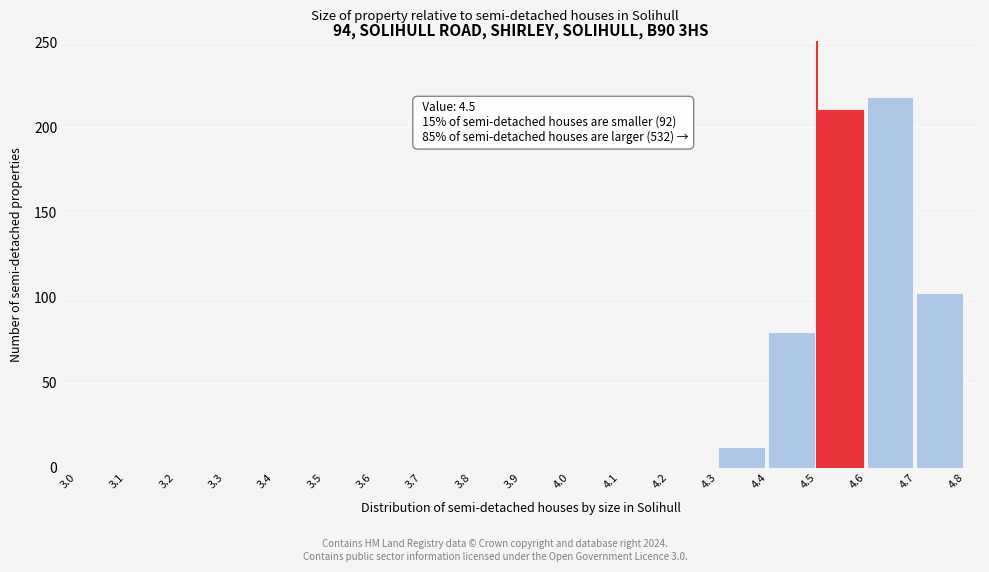

Which range on the x-axis has the tallest bar?

4.6 to 4.7